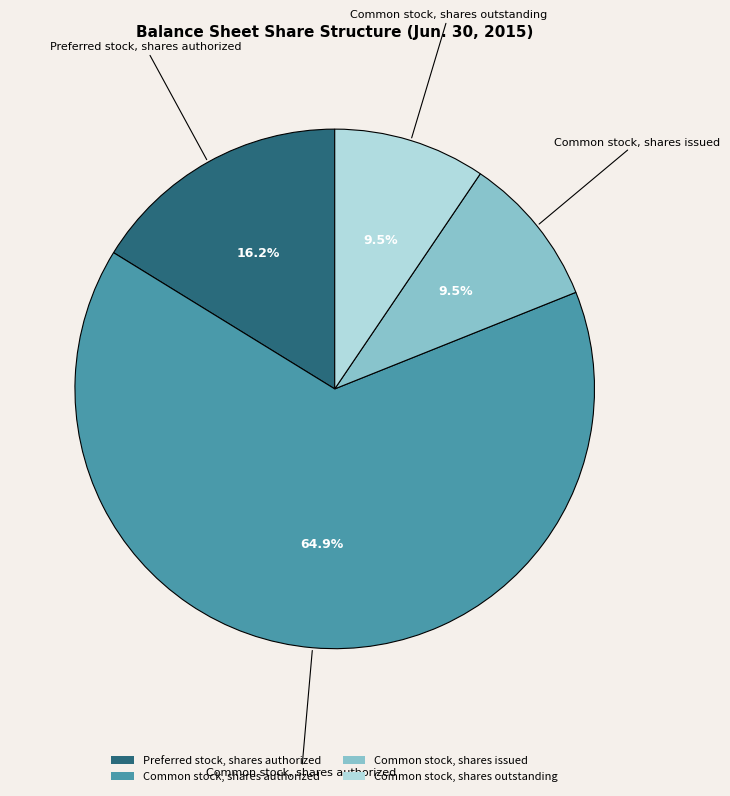

Which category has the biggest portion of the pie?

Common stock, shares authorized